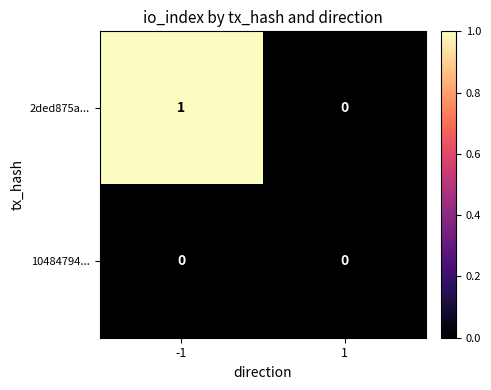

Which series has the widest spread of values?

2ded875a...